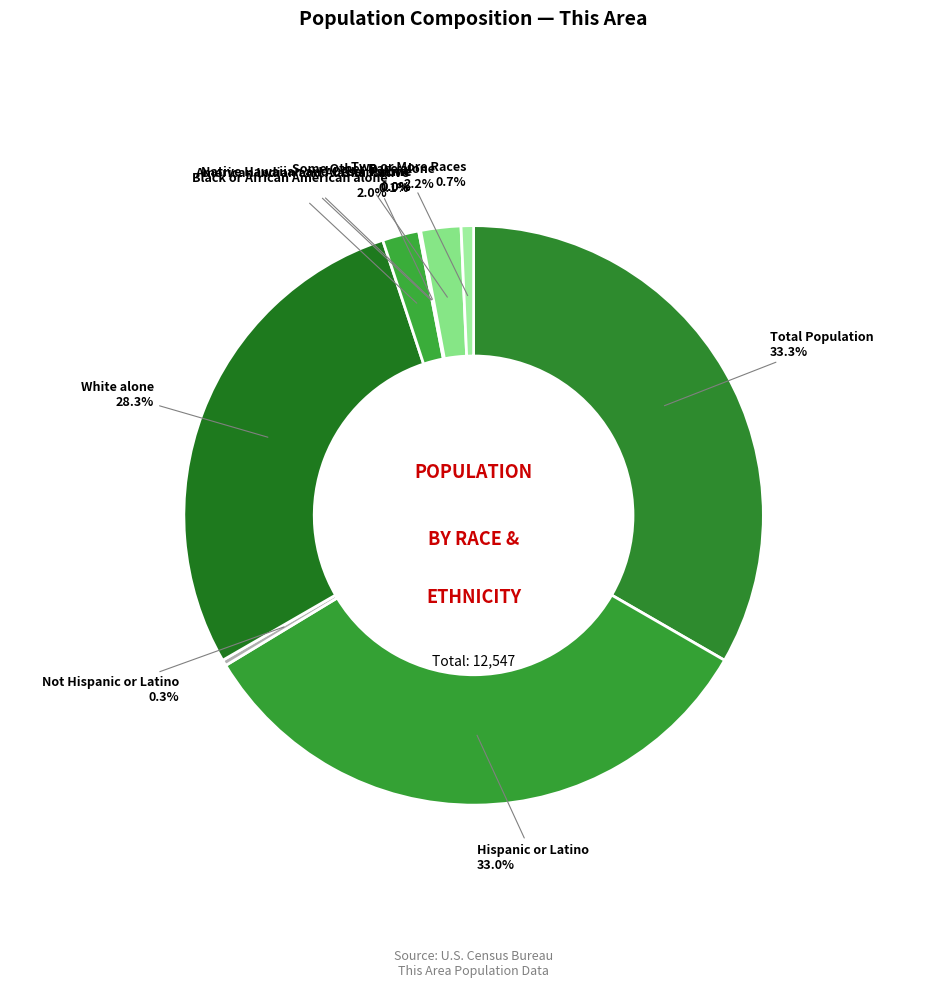

What is the largest slice in the pie chart?

Total Population